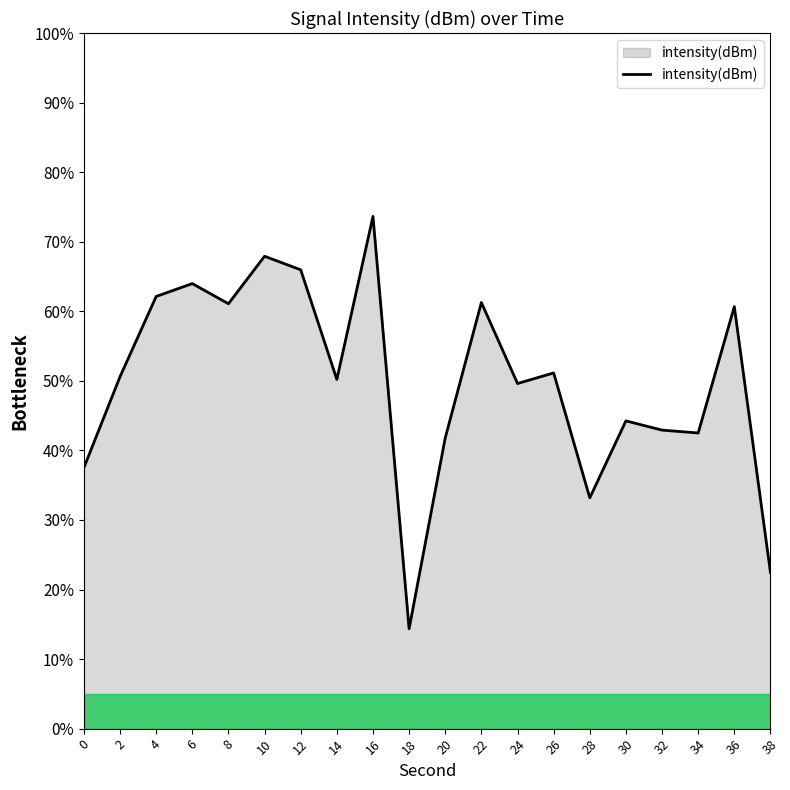

What is the change in value from 26 to 32?

-8.2